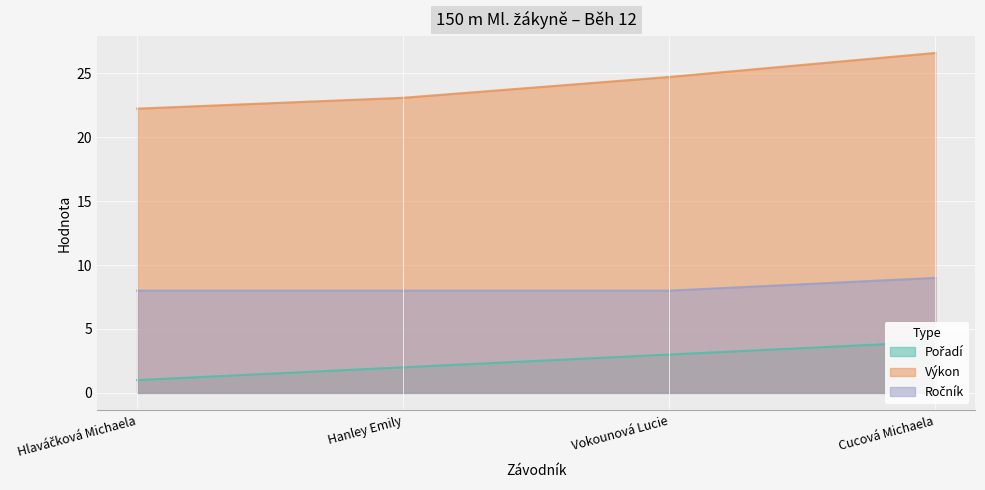

Which series has the largest range (max minus min)?

Výkon